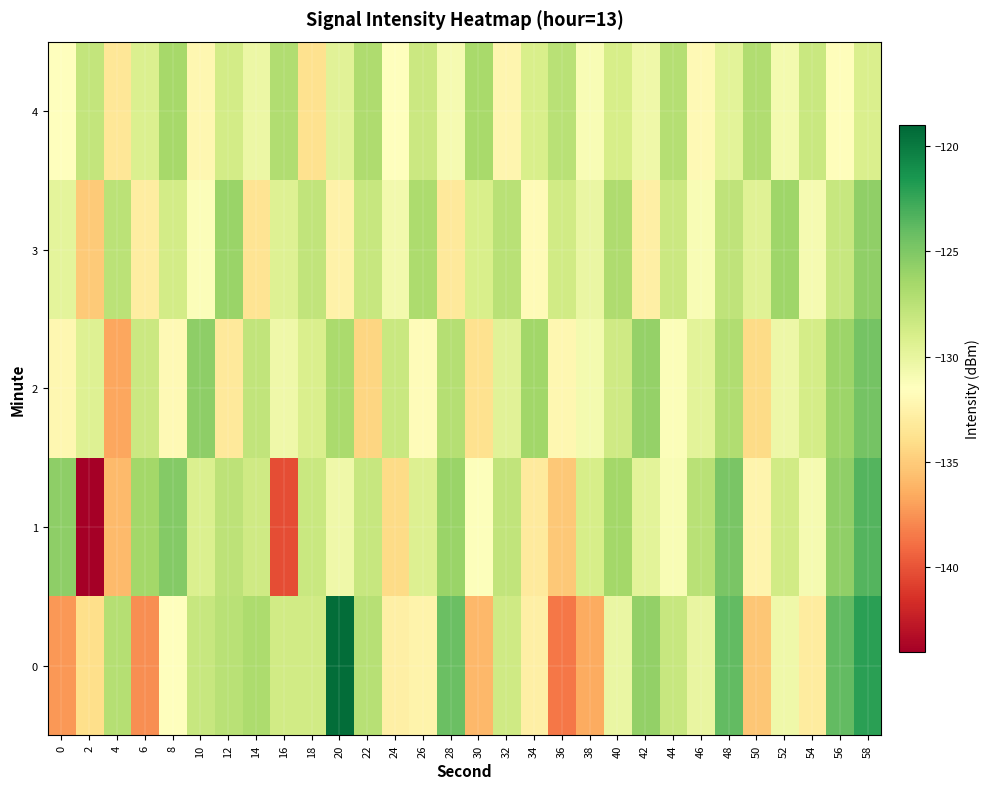

What is the total value across all series at 24?

-657.3